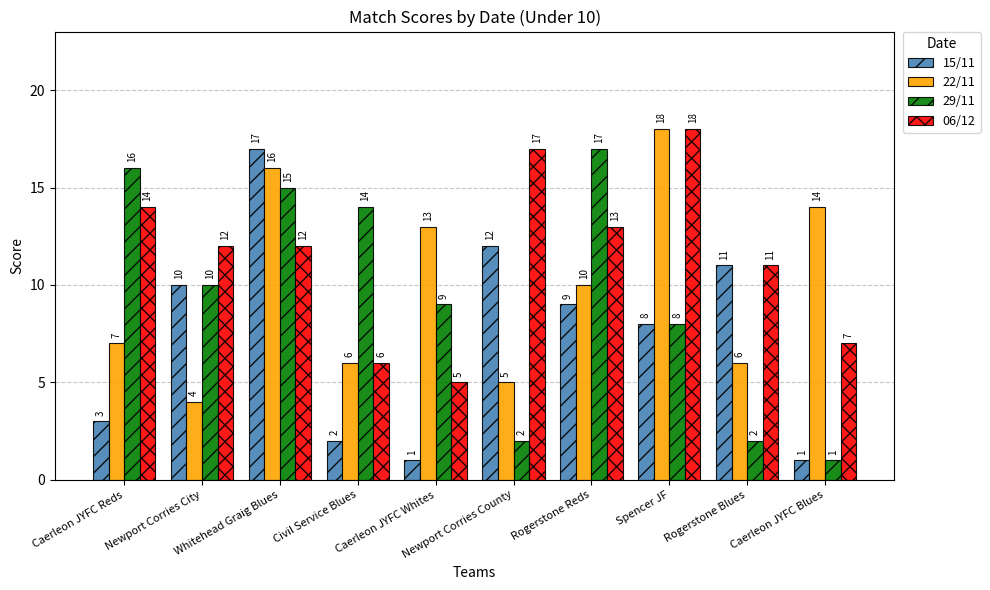

Which series changed the most between Newport Corries City and Whitehead Graig Blues?

22/11